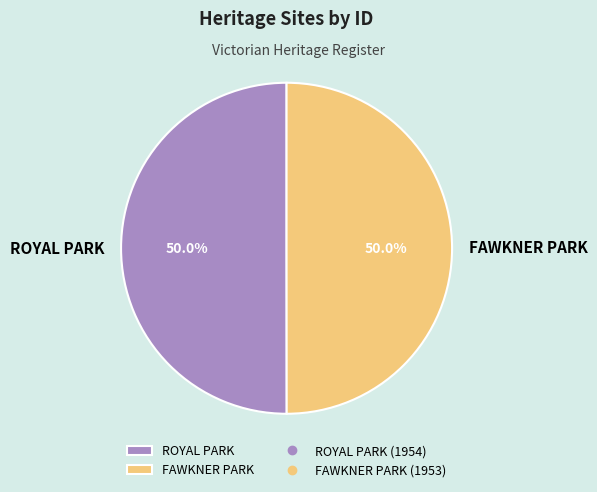

What portion of the pie excludes ROYAL PARK?

50.0%